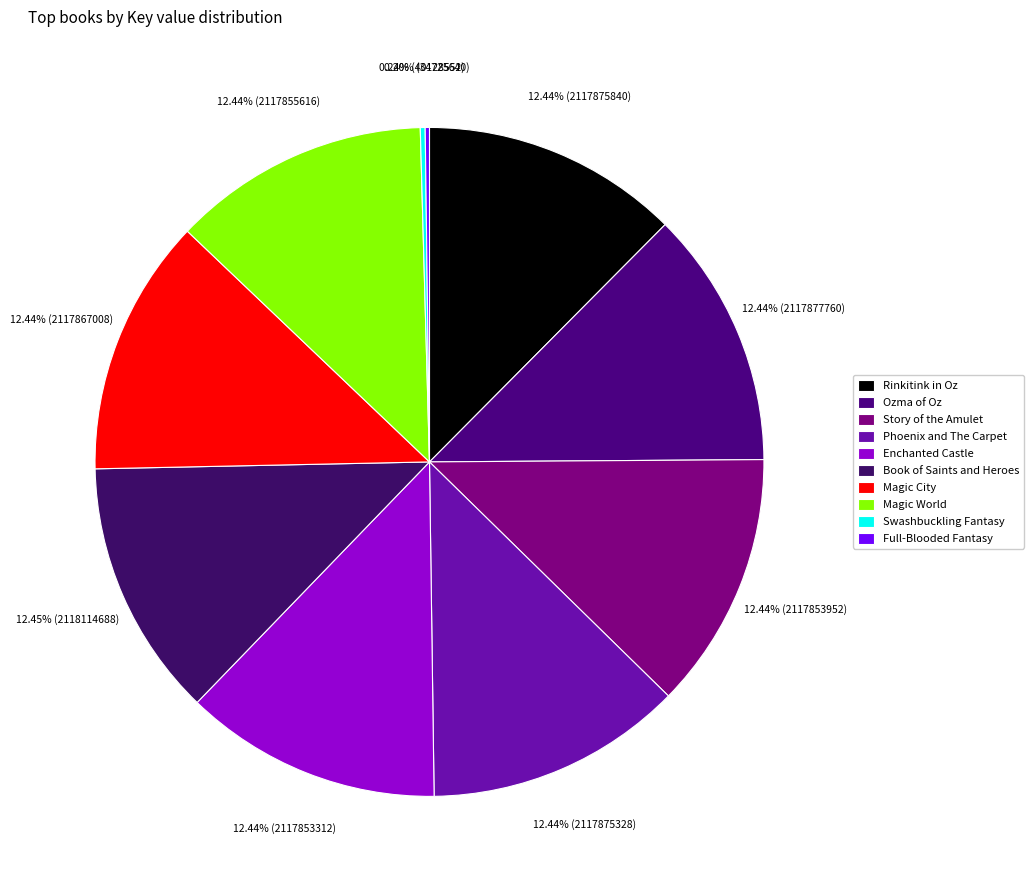

Which category has the biggest portion of the pie?

Book of Saints and Heroes